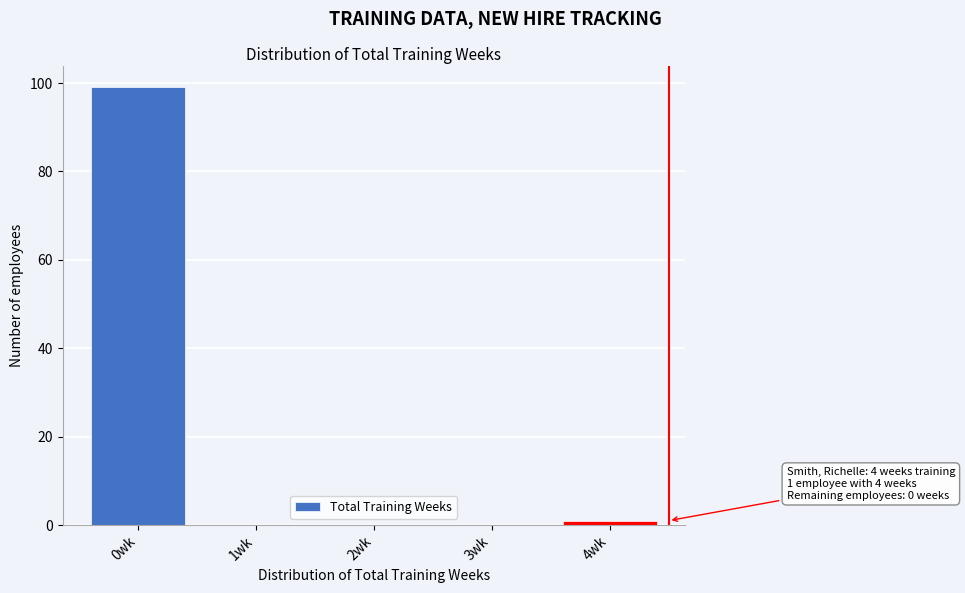

Over which range of the x-axis is the bar tallest?

-0.5 to 0.5